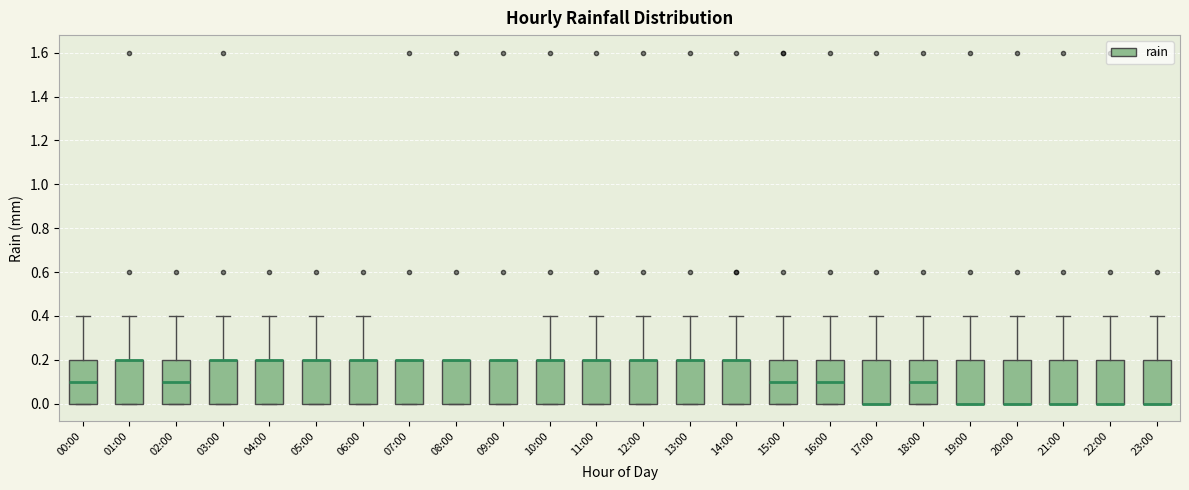

Reading left to right, transcribe this box plot: for each box, give where its median line is, the range the box spans, and where its two whiskers end, as read against the y-axis. The values are not printed on the chart, so give them approximately, as read against the axis.

00:00: median 0.1, box 0.0 to 0.2, whiskers 0.0 to 0.4
01:00: median 0.2 (drawn on the box's upper edge), box 0.0 to 0.2, whiskers 0.0 to 0.4
02:00: median 0.1, box 0.0 to 0.2, whiskers 0.0 to 0.4
03:00: median 0.2 (drawn on the box's upper edge), box 0.0 to 0.2, whiskers 0.0 to 0.4
04:00: median 0.2 (drawn on the box's upper edge), box 0.0 to 0.2, whiskers 0.0 to 0.4
05:00: median 0.2 (drawn on the box's upper edge), box 0.0 to 0.2, whiskers 0.0 to 0.4
06:00: median 0.2 (drawn on the box's upper edge), box 0.0 to 0.2, whiskers 0.0 to 0.4
07:00: median 0.2 (drawn on the box's upper edge), box 0.0 to 0.2, whiskers 0.0 to 0.2
08:00: median 0.2 (drawn on the box's upper edge), box 0.0 to 0.2, whiskers 0.0 to 0.2
09:00: median 0.2 (drawn on the box's upper edge), box 0.0 to 0.2, whiskers 0.0 to 0.2
10:00: median 0.2 (drawn on the box's upper edge), box 0.0 to 0.2, whiskers 0.0 to 0.4
11:00: median 0.2 (drawn on the box's upper edge), box 0.0 to 0.2, whiskers 0.0 to 0.4
12:00: median 0.2 (drawn on the box's upper edge), box 0.0 to 0.2, whiskers 0.0 to 0.4
13:00: median 0.2 (drawn on the box's upper edge), box 0.0 to 0.2, whiskers 0.0 to 0.4
14:00: median 0.2 (drawn on the box's upper edge), box 0.0 to 0.2, whiskers 0.0 to 0.4
15:00: median 0.1, box 0.0 to 0.2, whiskers 0.0 to 0.4
16:00: median 0.1, box 0.0 to 0.2, whiskers 0.0 to 0.4
17:00: median 0.0 (drawn on the box's lower edge), box 0.0 to 0.2, whiskers 0.0 to 0.4
18:00: median 0.1, box 0.0 to 0.2, whiskers 0.0 to 0.4
19:00: median 0.0 (drawn on the box's lower edge), box 0.0 to 0.2, whiskers 0.0 to 0.4
20:00: median 0.0 (drawn on the box's lower edge), box 0.0 to 0.2, whiskers 0.0 to 0.4
21:00: median 0.0 (drawn on the box's lower edge), box 0.0 to 0.2, whiskers 0.0 to 0.4
22:00: median 0.0 (drawn on the box's lower edge), box 0.0 to 0.2, whiskers 0.0 to 0.4
23:00: median 0.0 (drawn on the box's lower edge), box 0.0 to 0.2, whiskers 0.0 to 0.4